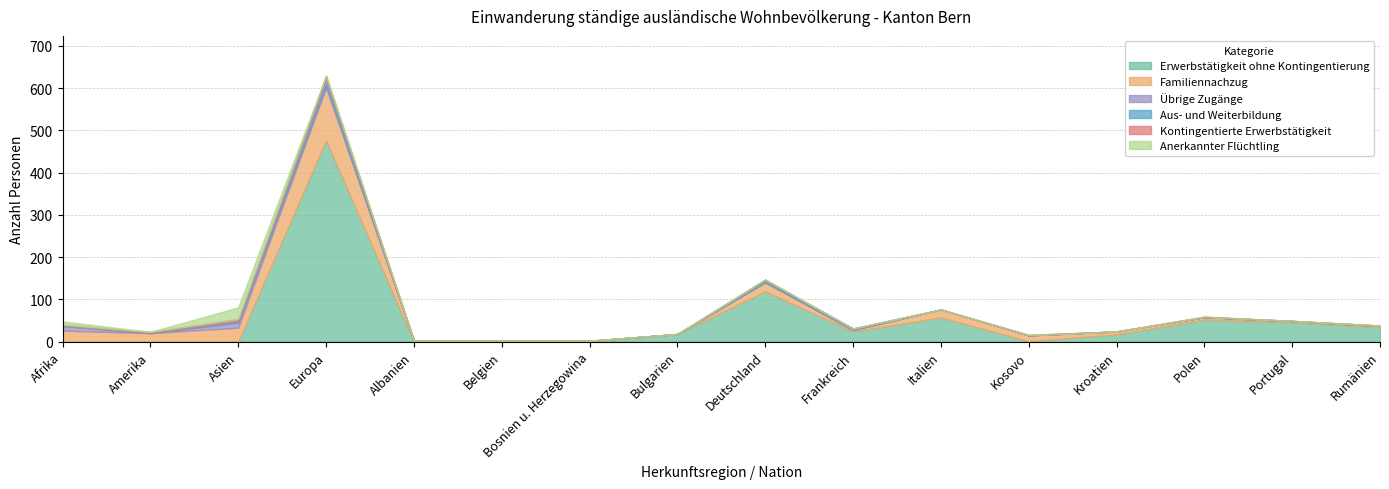

How many values in the Kontingentierte Erwerbstätigkeit series exceed 0?

7